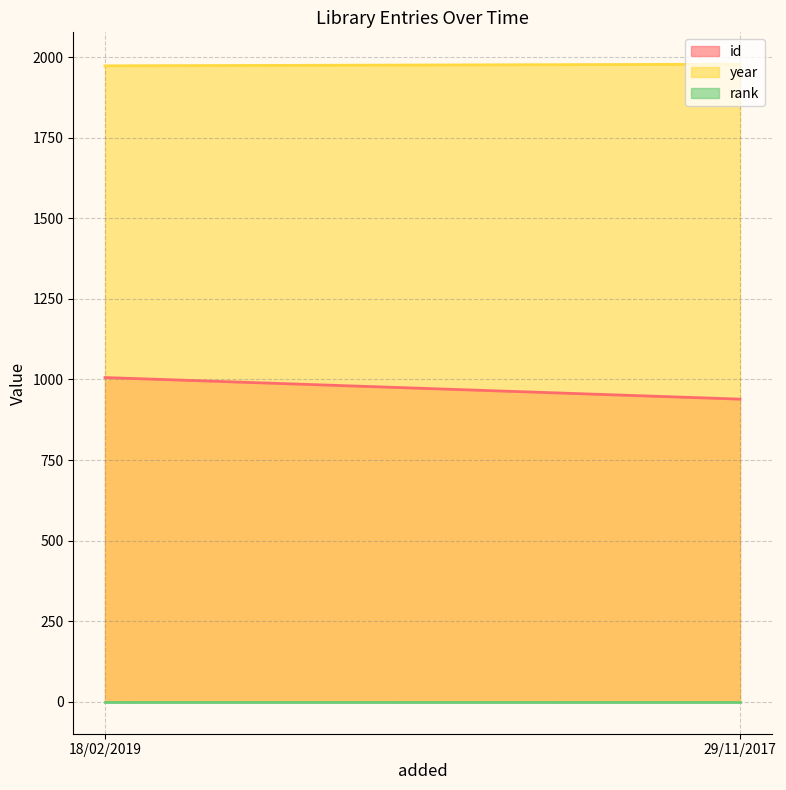

Which has a higher value, 29/11/2017 or 18/02/2019?

18/02/2019